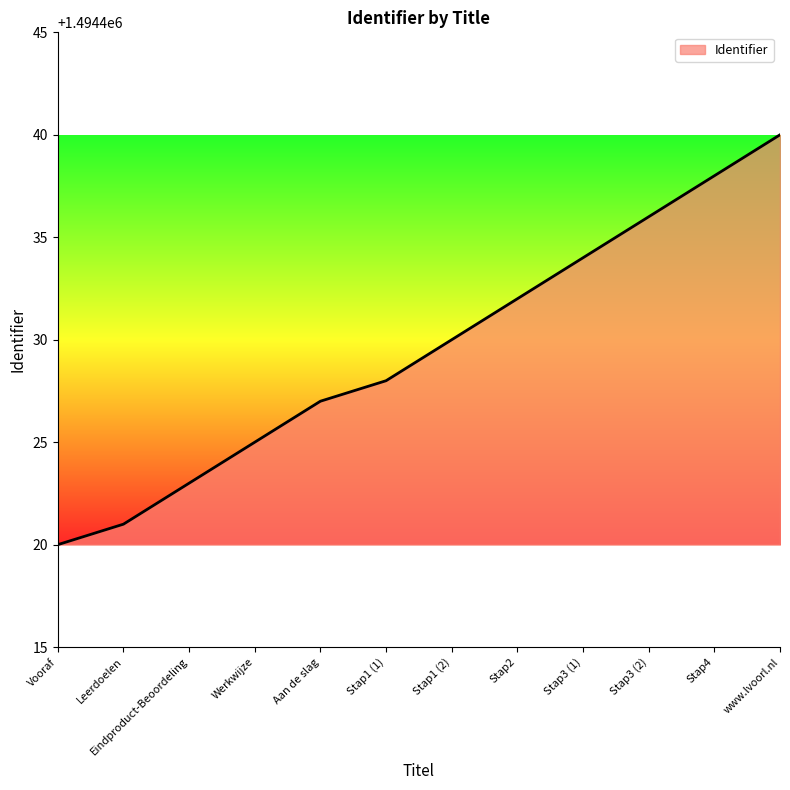

Is it true that the value at Stap1 (2) is 2320854?

False